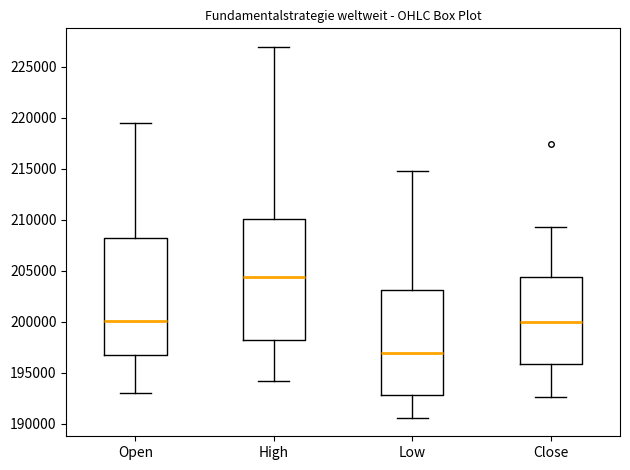

Reading left to right, read every box against the y-axis: the position of its median line, the range the box covers, and the ends of its whiskers. The values are not printed on the chart, so give them approximately, as read against the axis.

Open: median 200000, box 196500 to 208000, whiskers 193000 to 219500
High: median 204500, box 198000 to 210000, whiskers 194000 to 227000
Low: median 197000, box 193000 to 203000, whiskers 190500 to 214500
Close: median 200000, box 196000 to 204500, whiskers 192500 to 209500